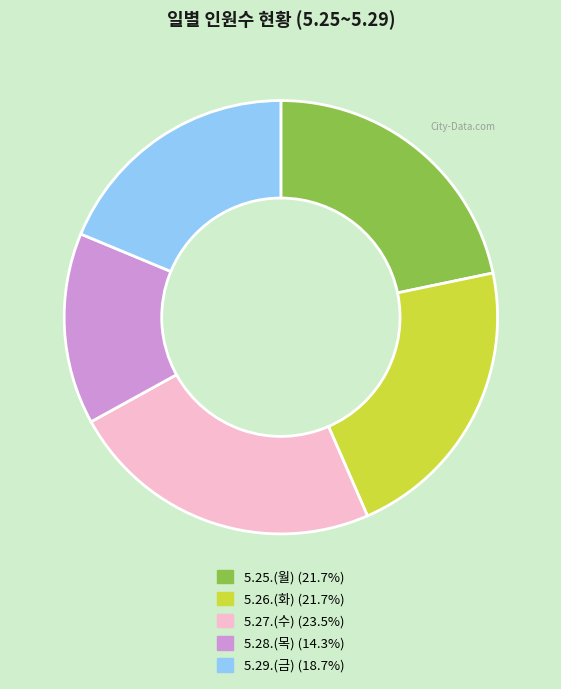

True or false: 5.26.(화) accounts for 22% of the total.

True